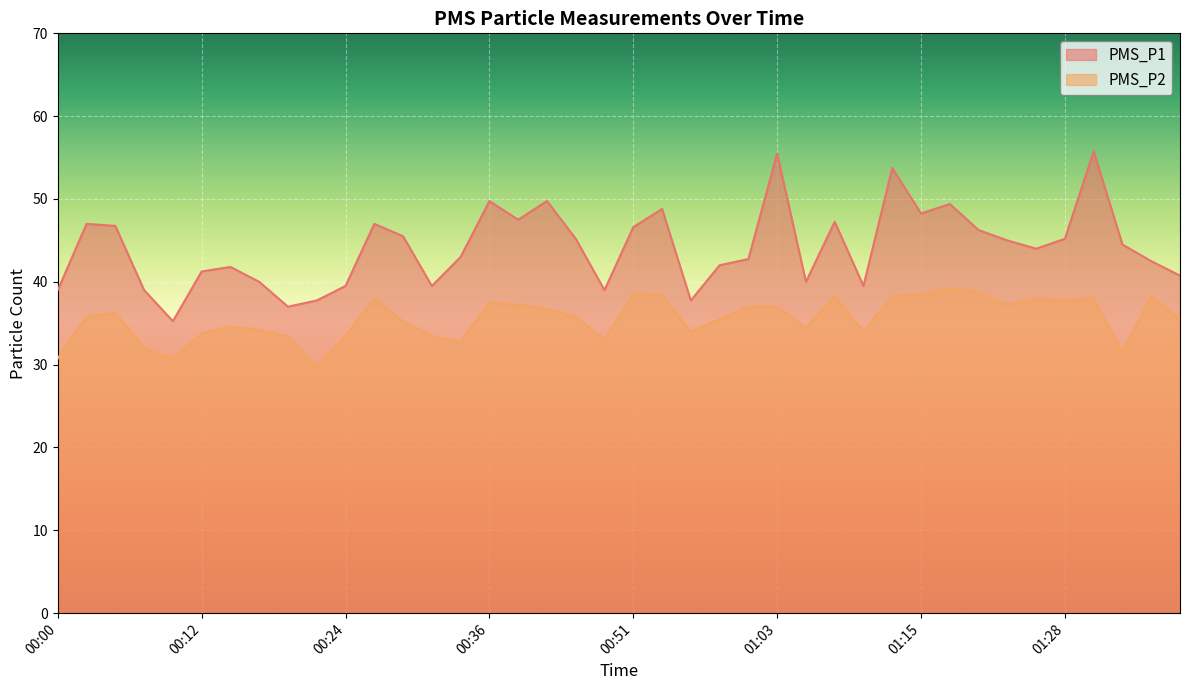

How many data points in PMS_P1 are above 44?

20